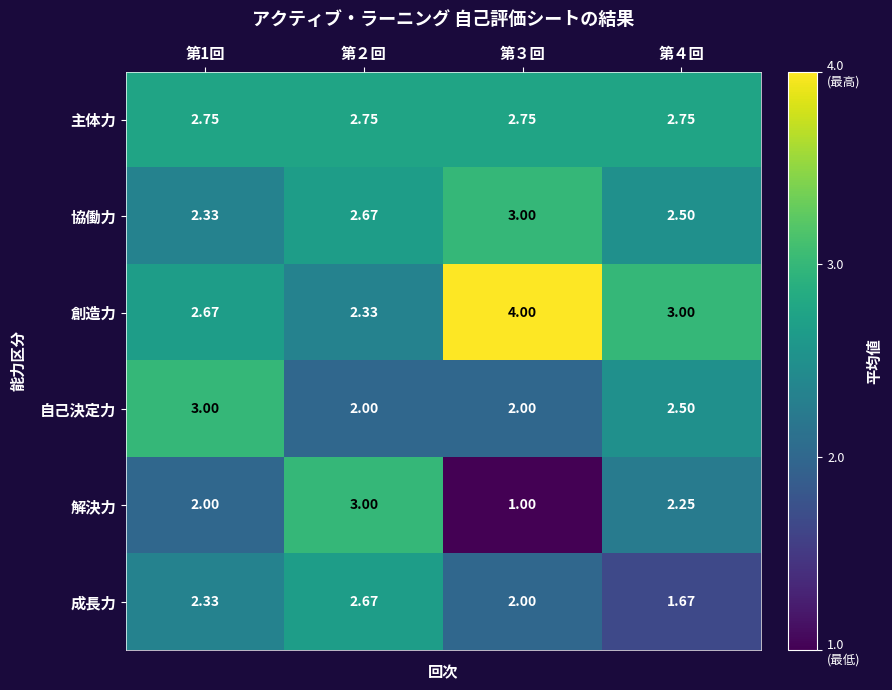

Is the value of 解決力 at 第３回 greater than the value of 協働力 at 第４回?

No